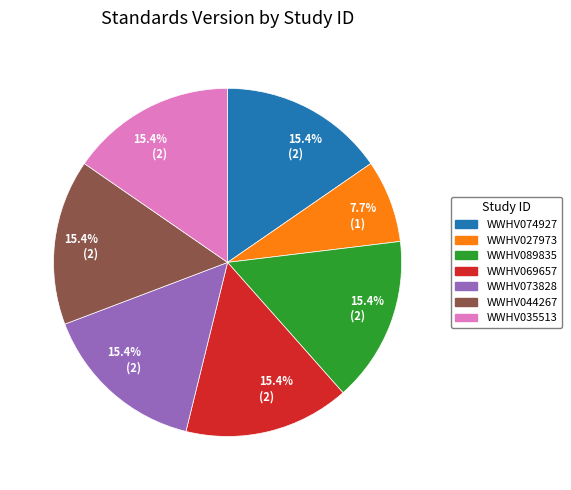

Is there any slice that represents more than half of the pie?

No